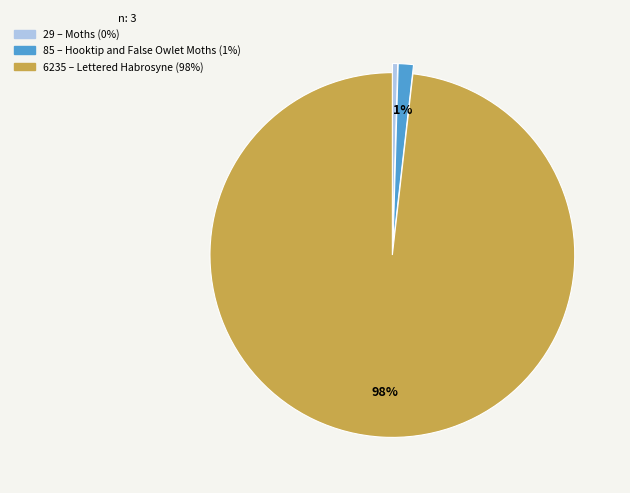

To the nearest percent, what is the average slice percentage?

33%